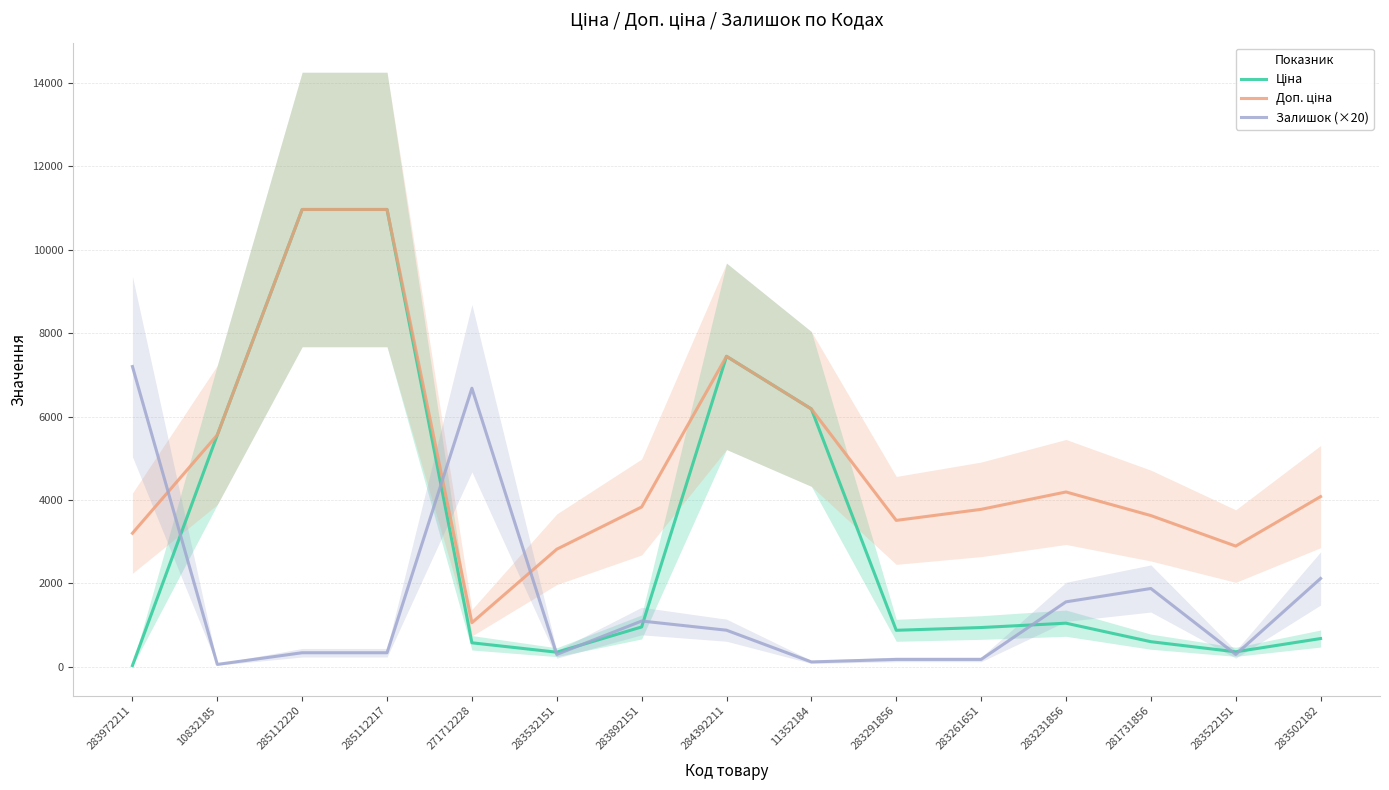

Reading left to right, what are all the values shown in this chart?

Ціна: 32.0	5560.3	10964.4	10964.4	578.1	352.6	958.4	7444.6	6182.6	878.0	944.2	1048.4	604.6	362.1	680.4
Доп. ціна: 3205.0	5560.3	10964.4	10964.4	1060.0	2821.2	3833.8	7444.6	6182.6	3511.9	3777.0	4193.5	3627.9	2896.6	4082.3
Залишок (×20): 7200.0	60.0	340.0	340.0	6680.0	300.0	1100.0	880.0	120.0	180.0	180.0	1560.0	1880.0	300.0	2120.0